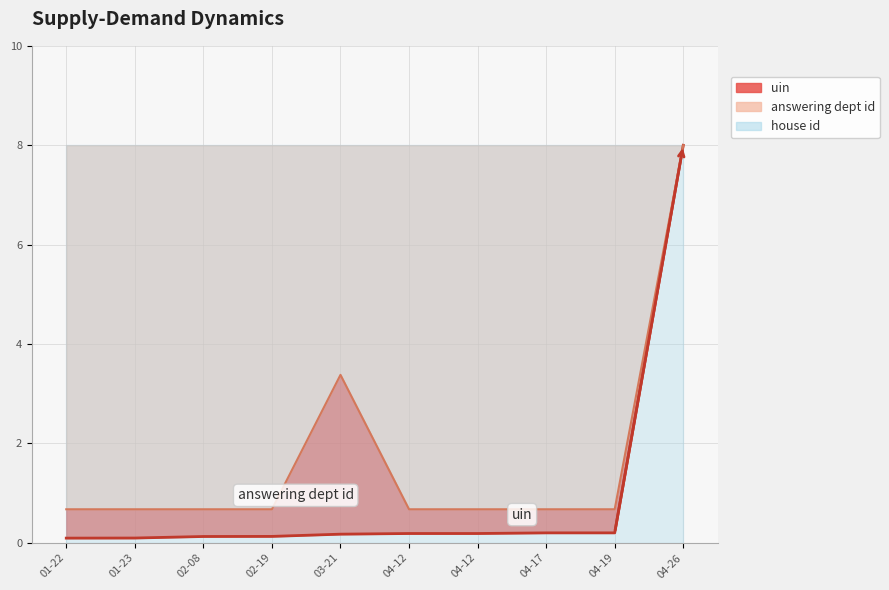

Is it true that uin equals 0.2 at 04-12?

True